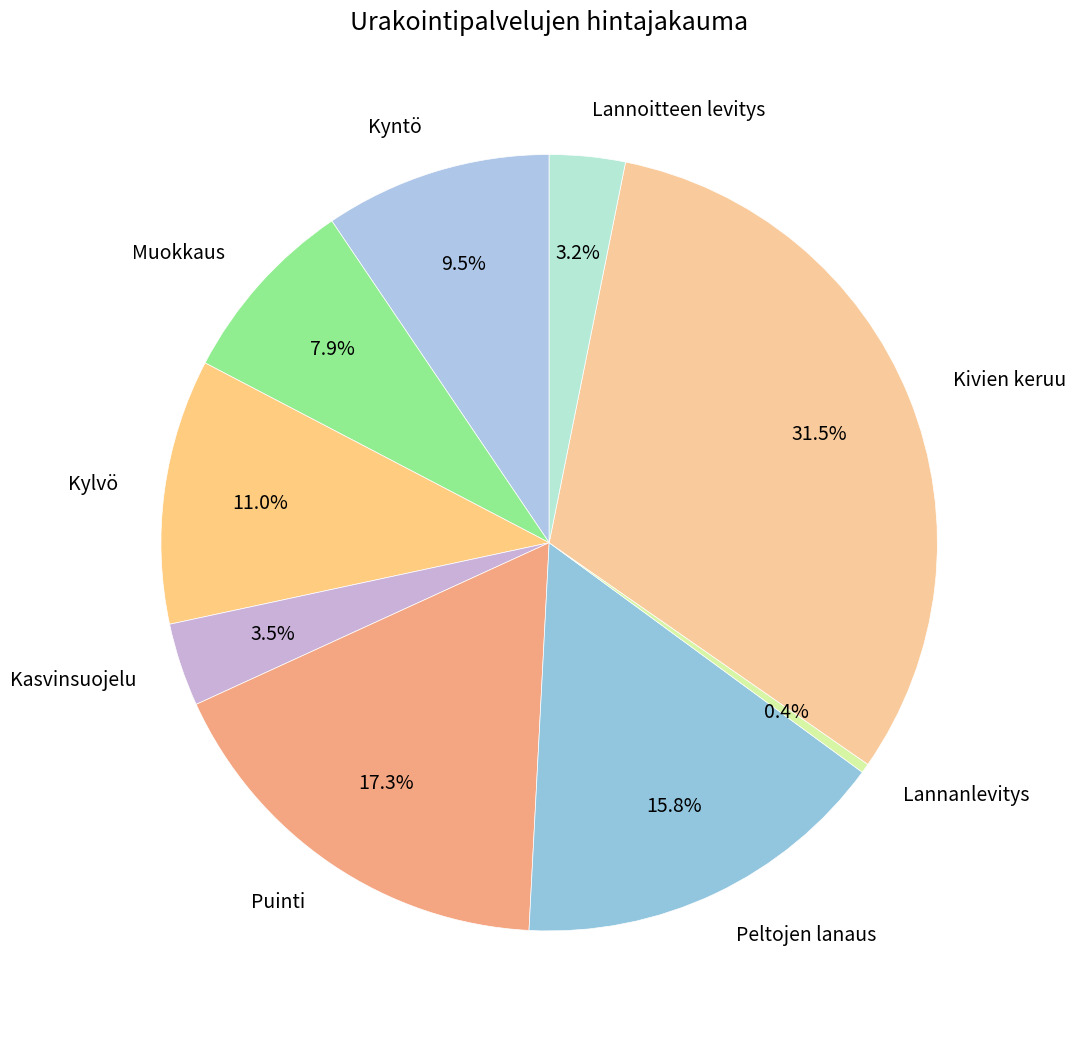

The Muokkaus slice represents 1% of the pie. True or false?

False